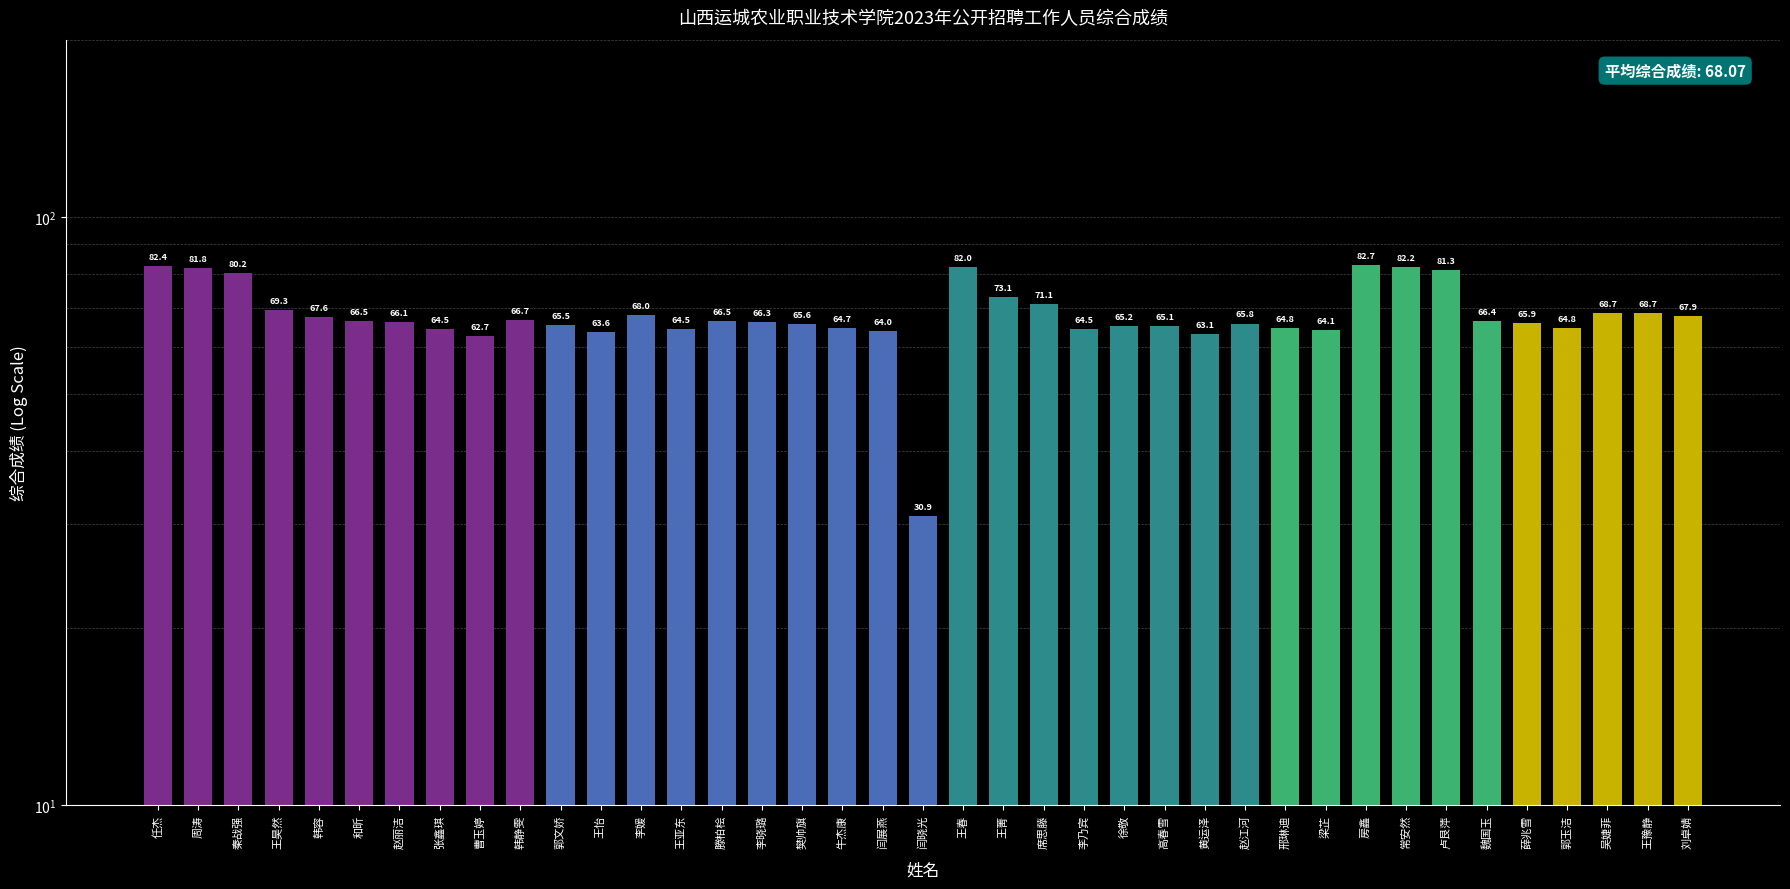

Which category has the highest value across all series?

房鑫